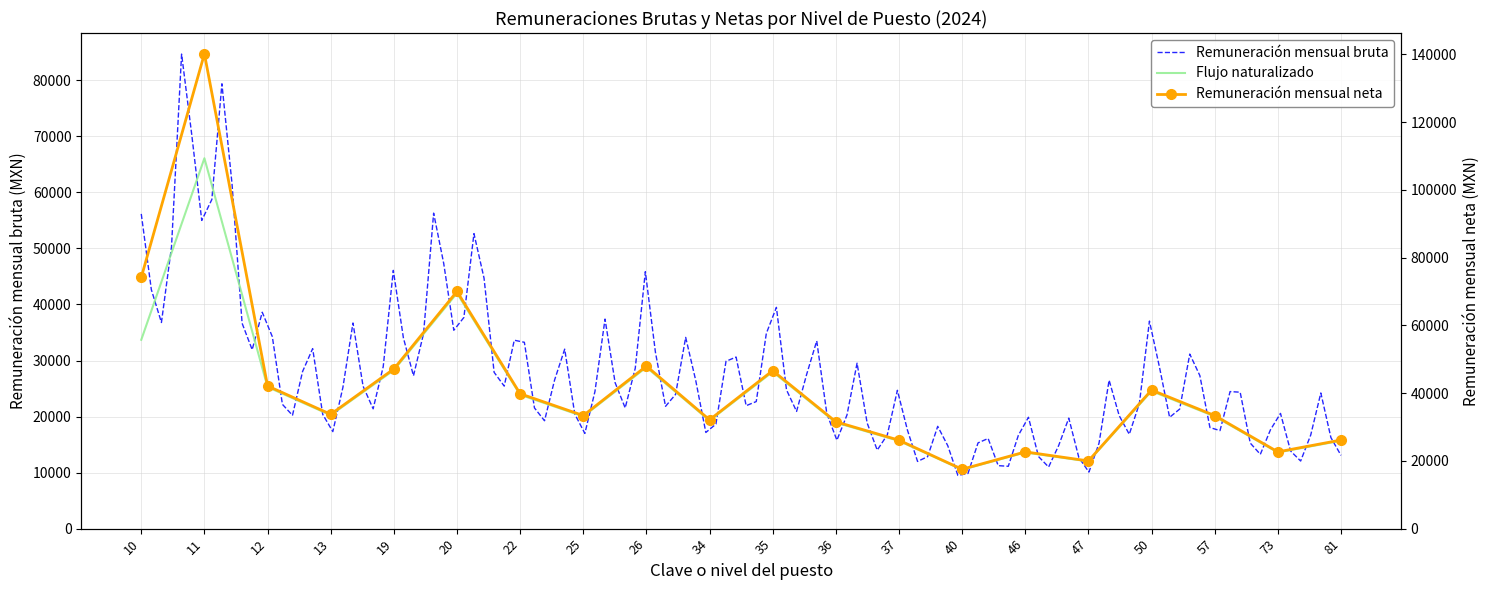

The Remuneración mensual neta series shows 59792.1 at 57. True or false?

False